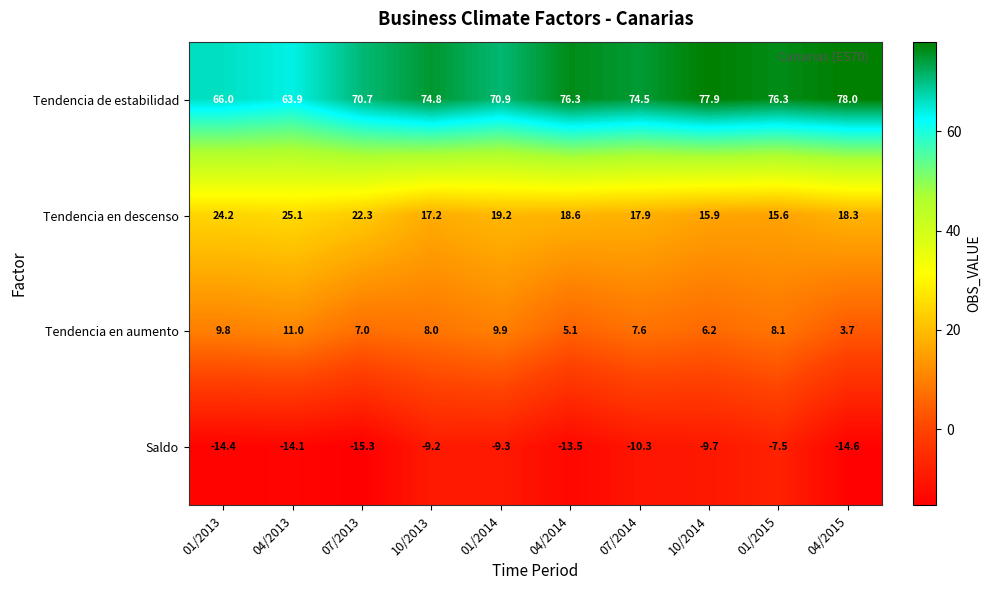

What is the sum of all Tendencia en descenso values?

194.3